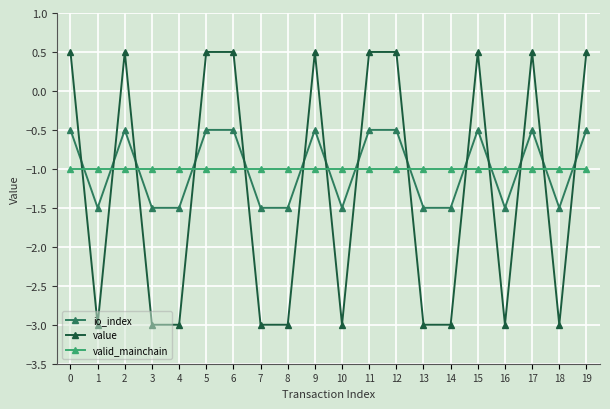

What are all the series names shown in the legend?

io_index, value, valid_mainchain